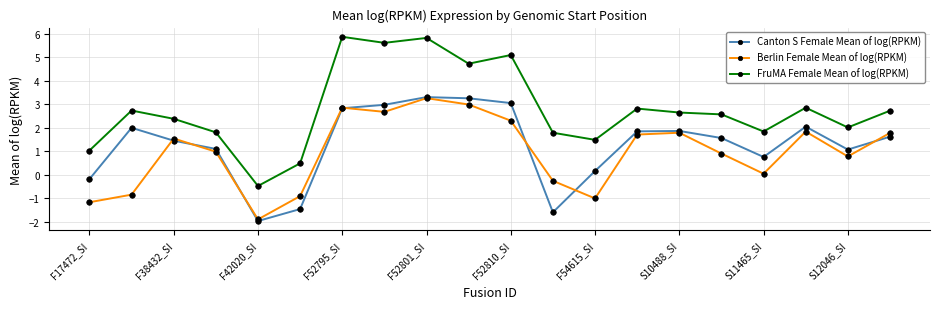

What is the average value of the FruMA Female Mean of log(RPKM) series?

2.8